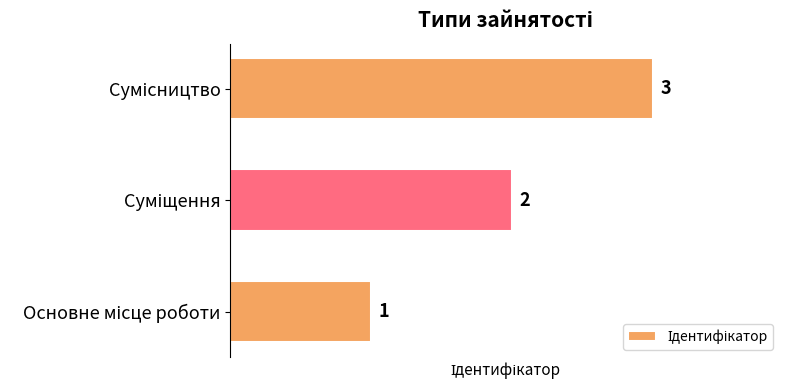

What is the sum of all values?

6